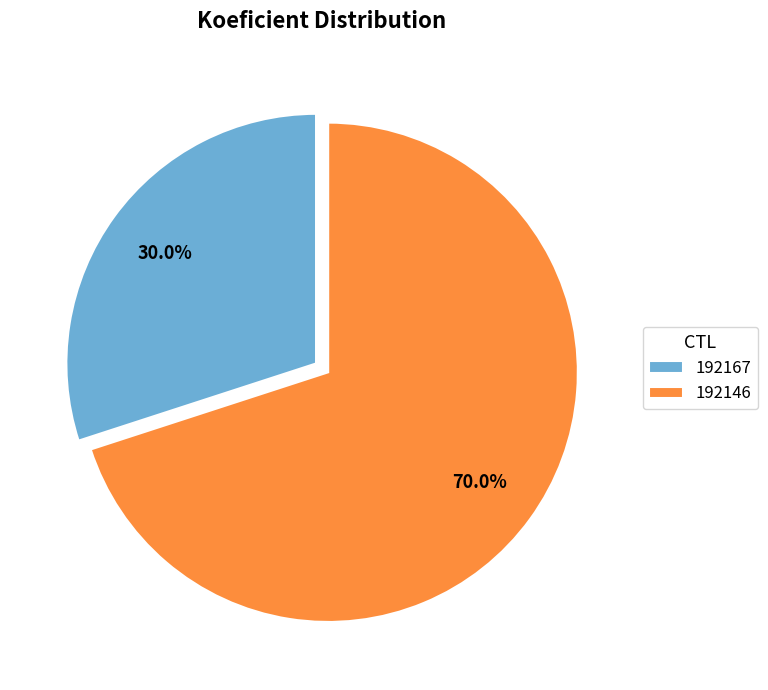

Is 192167 the majority of the pie?

No